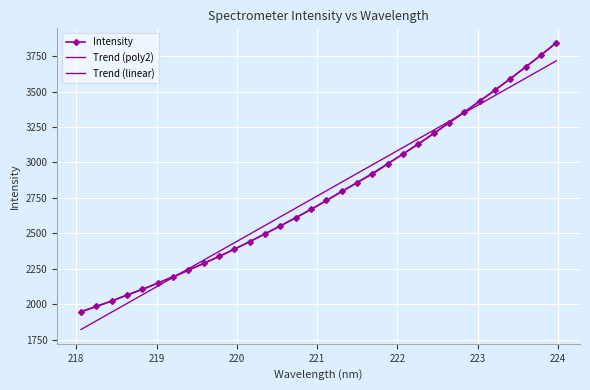

Reading left to right, transcribe all the data shown in this chart.

218.0596=1947.6	218.2508=1986.4	218.442=2023.8	218.6332=2067.6	218.8244=2107.2	219.0156=2150.5	219.2067=2195.2	219.3979=2242.4	219.589=2289.6	219.7801=2338.0	219.9712=2389.7	220.1623=2442.7	220.3533=2498.6	220.5444=2554.3	220.7354=2611.2	220.9264=2669.8	221.1174=2732.4	221.3083=2796.8	221.4993=2858.1	221.6902=2919.5	221.8812=2990.2	222.0721=3060.3	222.263=3130.3	222.4538=3204.4	222.6447=3280.5	222.8355=3356.2	223.0264=3432.7	223.2172=3509.7	223.408=3589.3	223.5987=3673.0	223.7895=3755.8	223.9802=3844.1